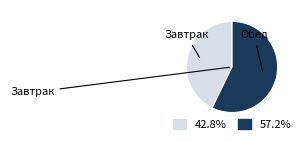

How many segments does this pie chart have?

2